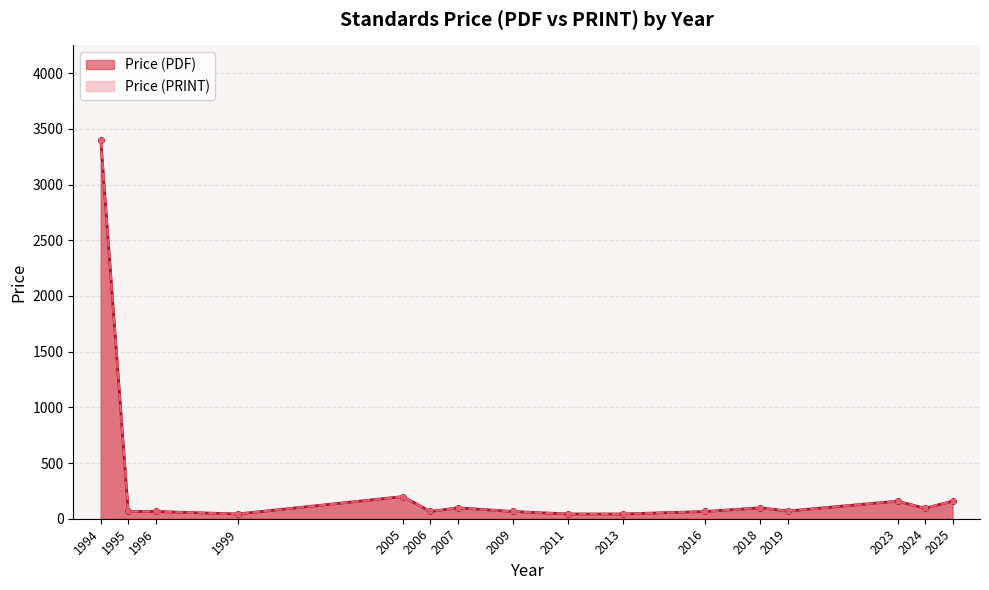

Reading left to right, list all the values displayed in this chart.

Price (PDF): 3400.0	65.0	65.0	43.0	199.0	65.0	98.0	65.0	43.0	43.0	65.0	98.0	69.0	158.0	93.8	158.0
Price (PRINT): 3400.0	65.0	65.0	43.0	199.0	65.0	98.0	65.0	43.0	43.0	65.0	98.0	69.0	158.0	93.8	158.0